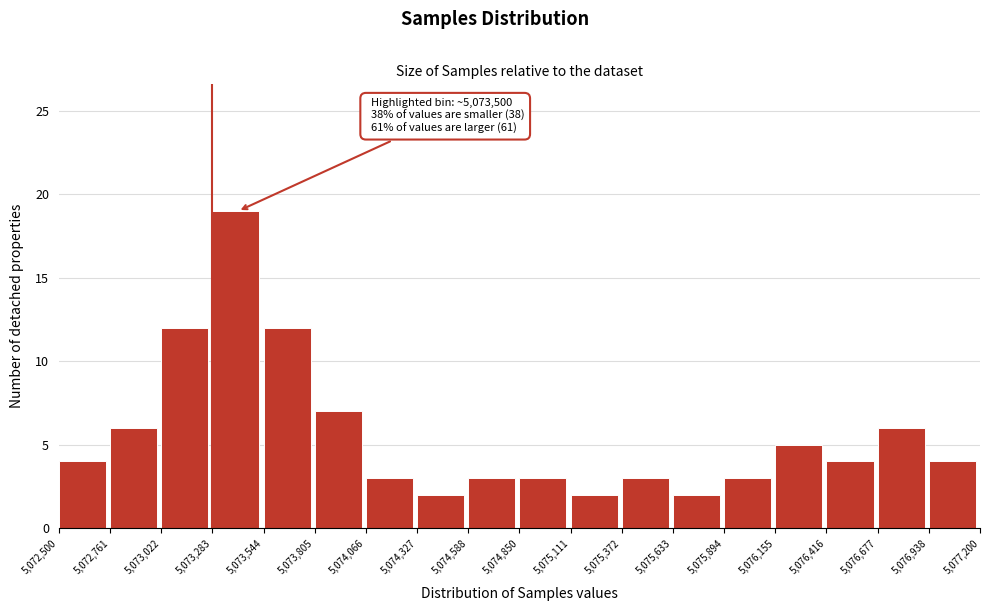

Which range on the x-axis has the tallest bar?

5,073,283 to 5,073,544